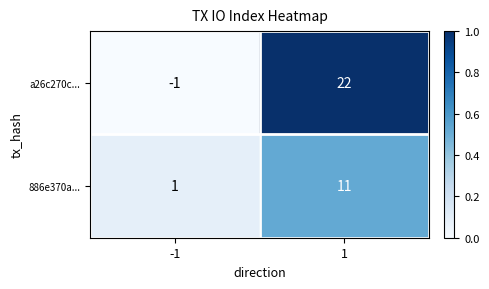

Between -1 and 1, which series saw the biggest shift?

a26c270c...